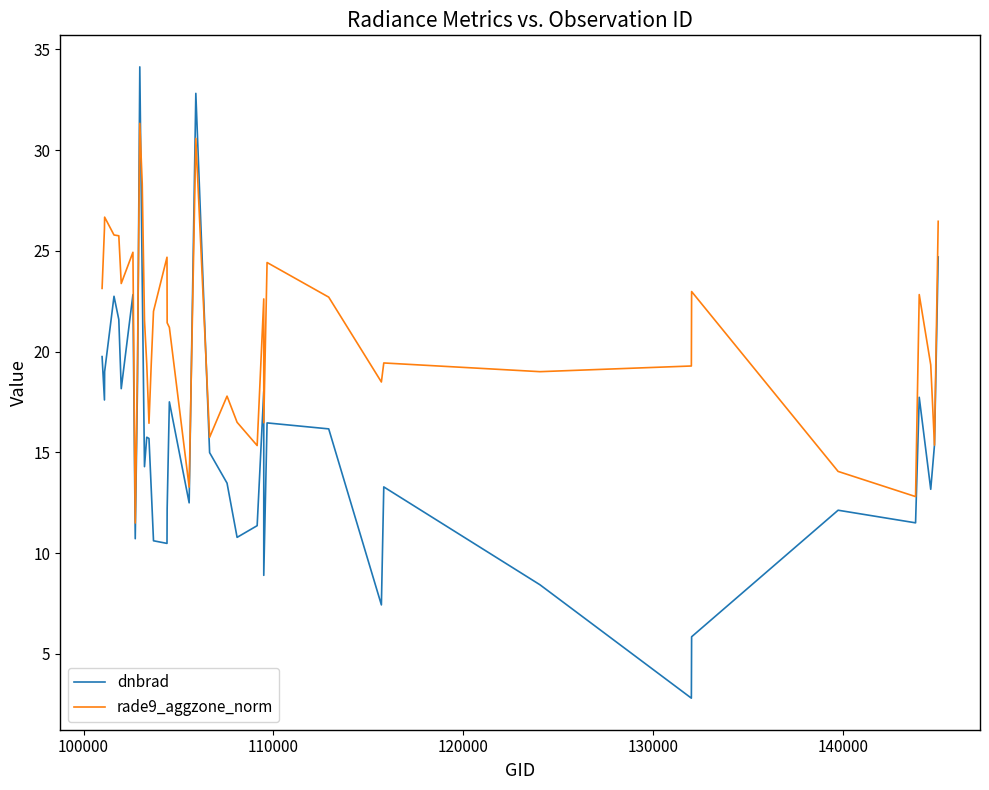

Which series has the widest spread of values?

dnbrad